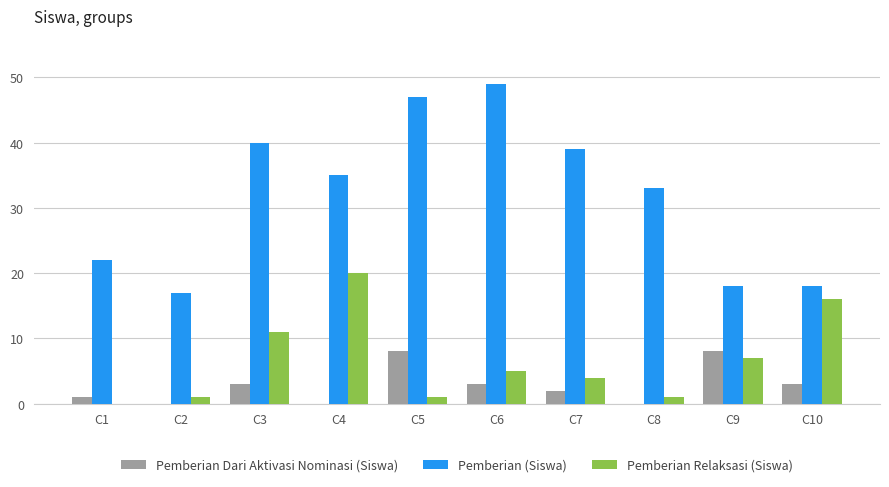

Reading left to right, transcribe all the data shown in this chart.

Pemberian Dari Aktivasi Nominasi (Siswa): C1=1	C2=0	C3=3	C4=0	C5=8	C6=3	C7=2	C8=0	C9=8	C10=3
Pemberian (Siswa): C1=22	C2=17	C3=40	C4=35	C5=47	C6=49	C7=39	C8=33	C9=18	C10=18
Pemberian Relaksasi (Siswa): C1=0	C2=1	C3=11	C4=20	C5=1	C6=5	C7=4	C8=1	C9=7	C10=16